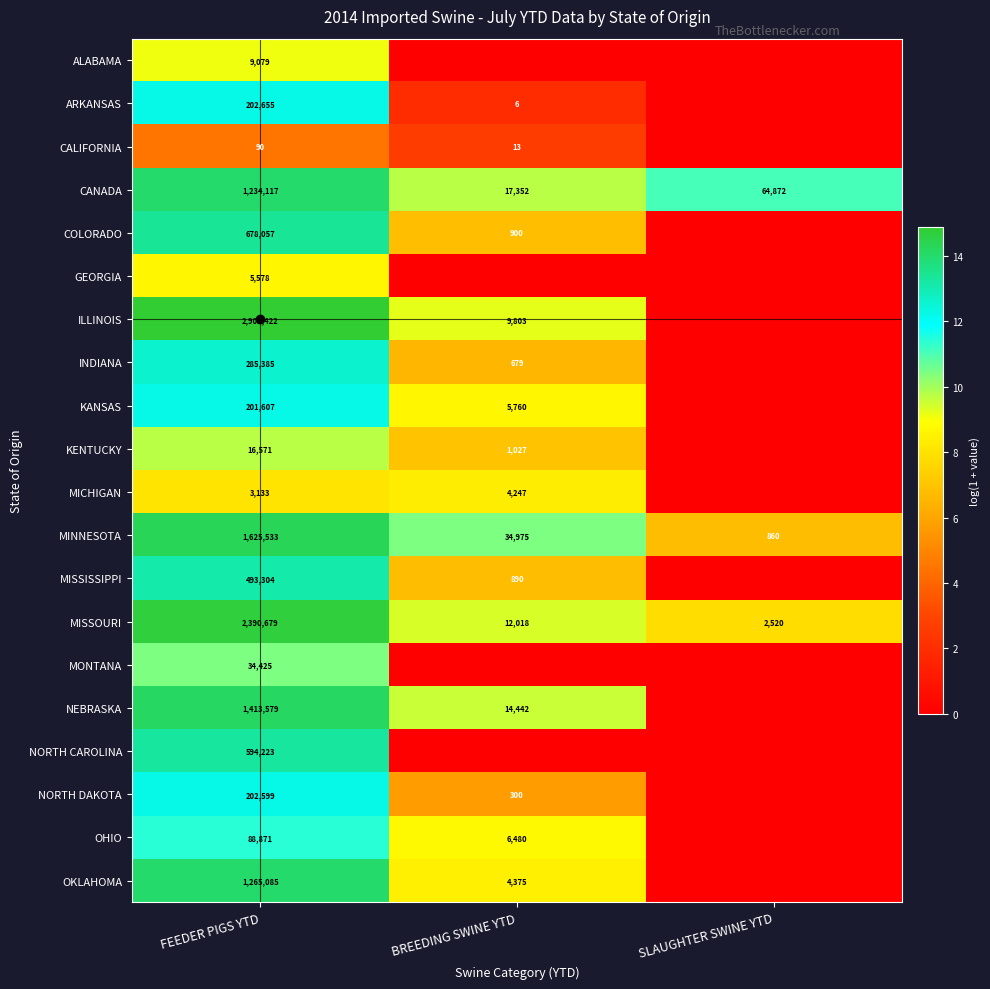

True or false: KENTUCKY has a value of 1027 at BREEDING SWINE YTD.

True